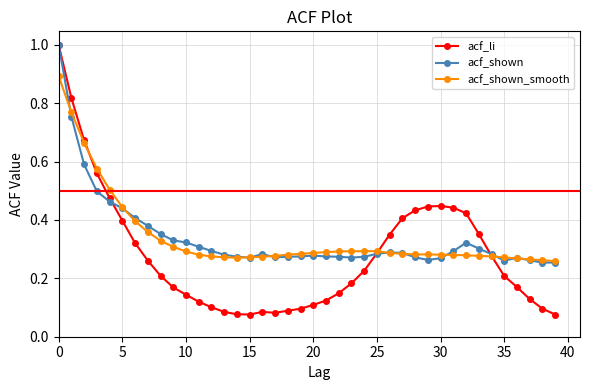

Is this an area chart (filled region under the line)?

No